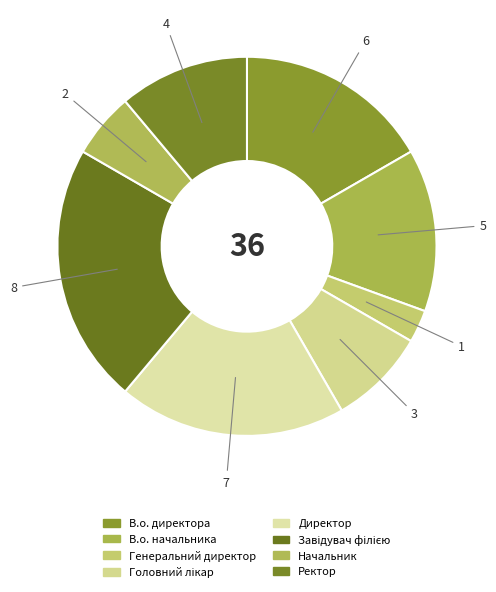

Which category has the smallest portion of the pie?

Генеральний директор